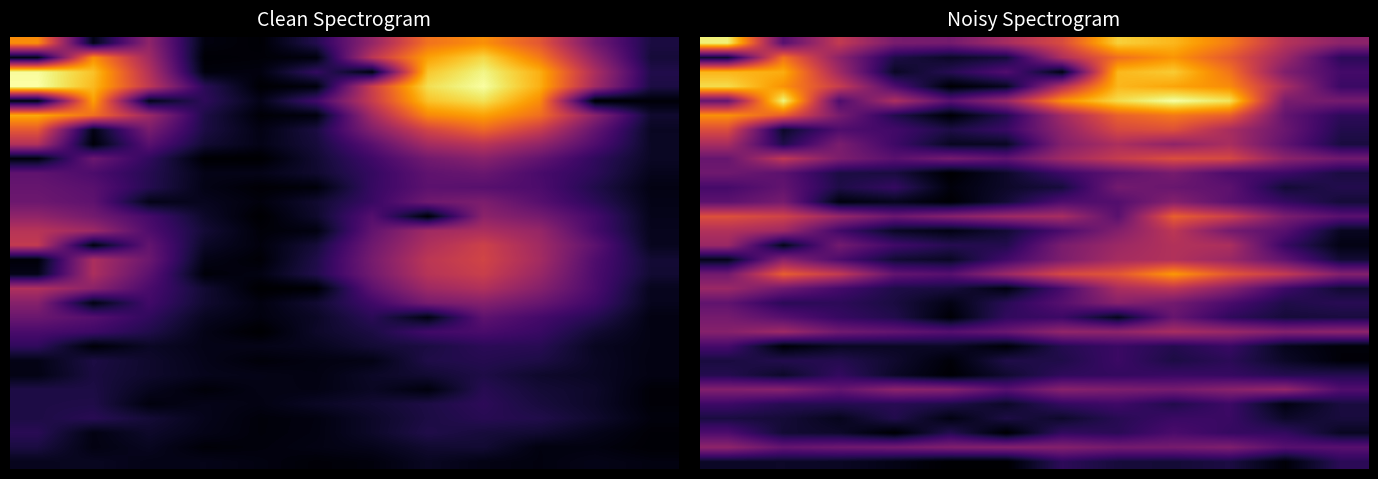

How many categories are shown in the chart?

12